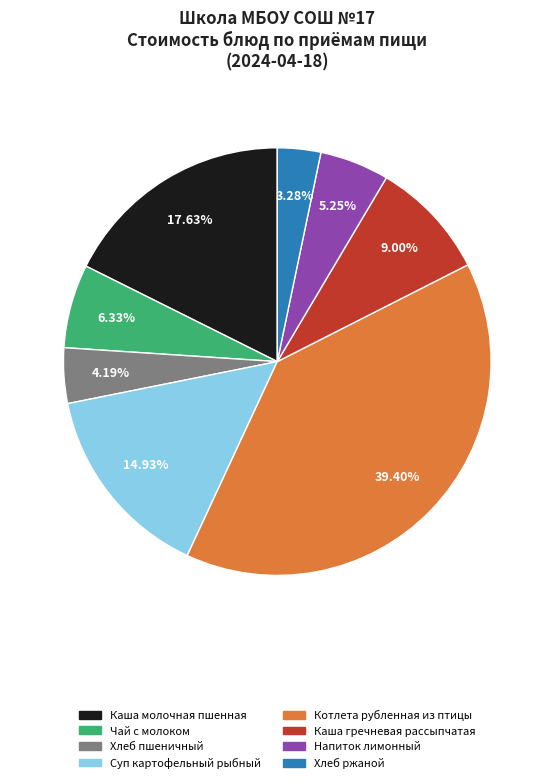

Is there a majority slice in this chart?

No